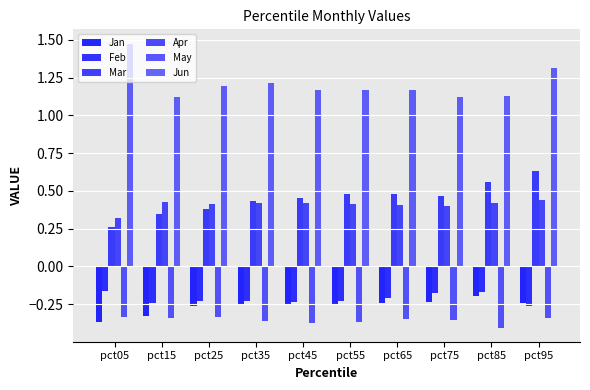

What is the maximum value shown in the chart?

1.5